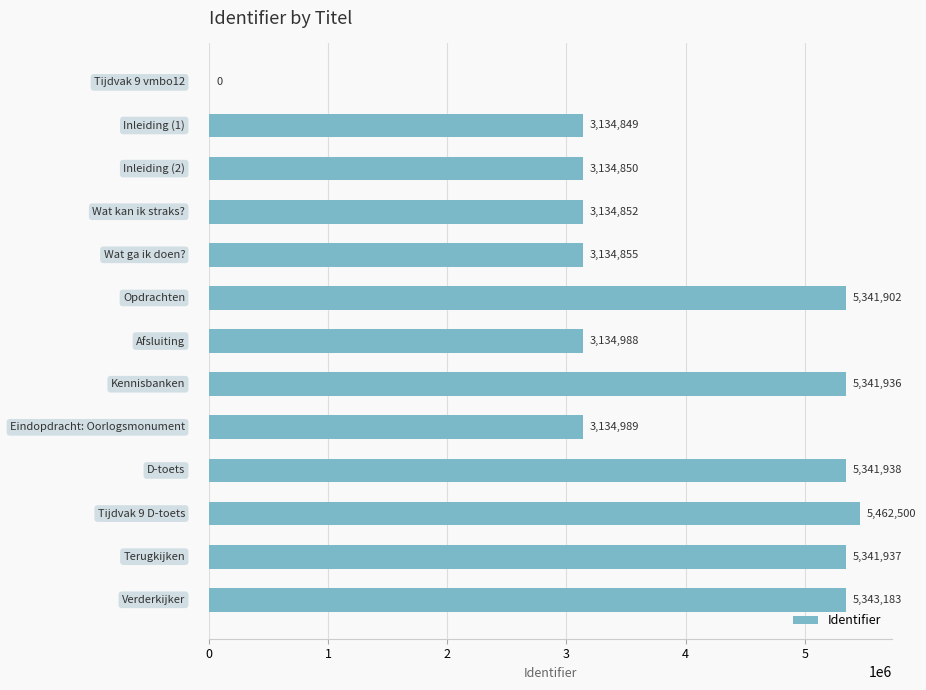

What is the sum of all values?

50982779